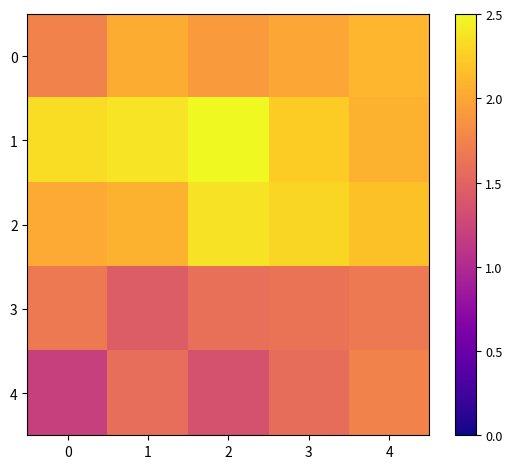

Which series changed the most between 0 and 3?

4